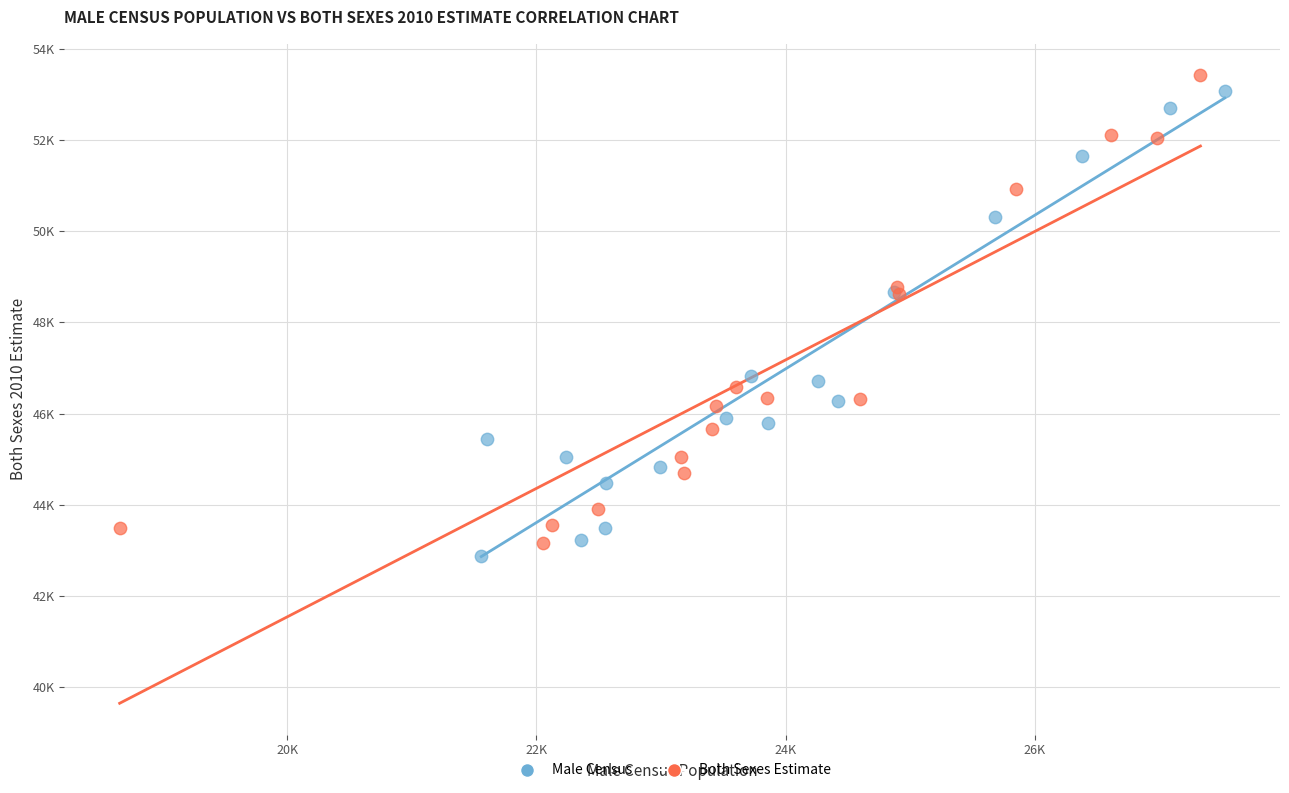

What are all the series names shown in the legend?

Male Census, Both Sexes Estimate